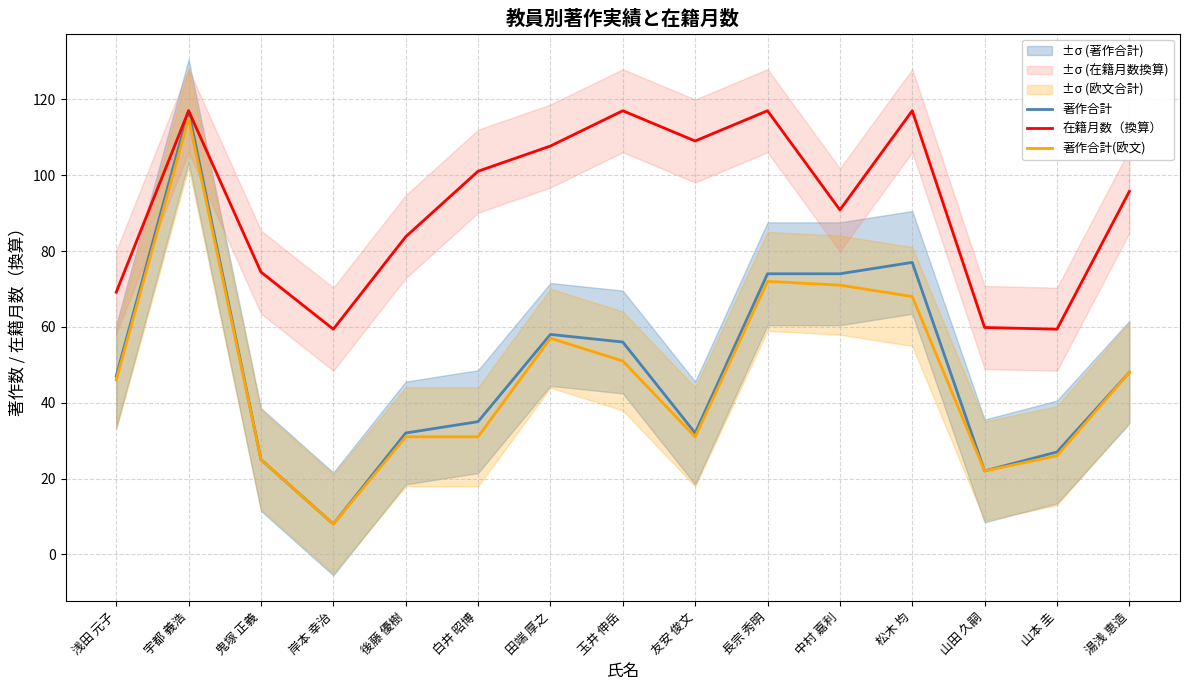

Reading left to right, transcribe all the data shown in this chart.

著作合計: 47.0	117.0	25.0	8.0	32.0	35.0	58.0	56.0	32.0	74.0	74.0	77.0	22.0	27.0	48.0
在籍月数（換算）: 69.1	117.0	74.5	59.4	83.8	101.0	107.7	117.0	109.0	117.0	90.9	117.0	59.8	59.4	95.7
著作合計(欧文): 46.0	115.0	25.0	8.0	31.0	31.0	57.0	51.0	31.0	72.0	71.0	68.0	22.0	26.0	48.0